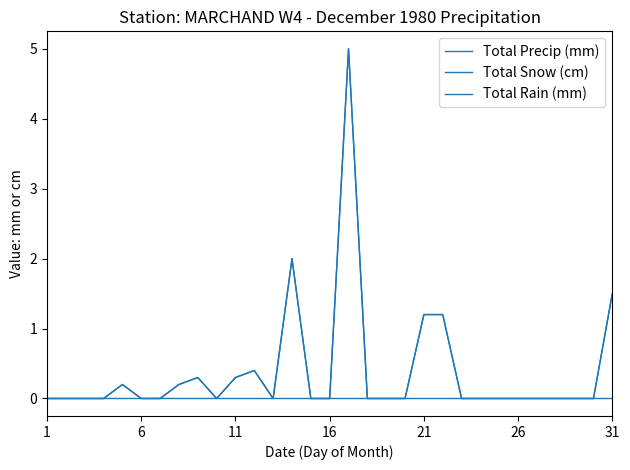

Does the chart have visible grid lines?

No